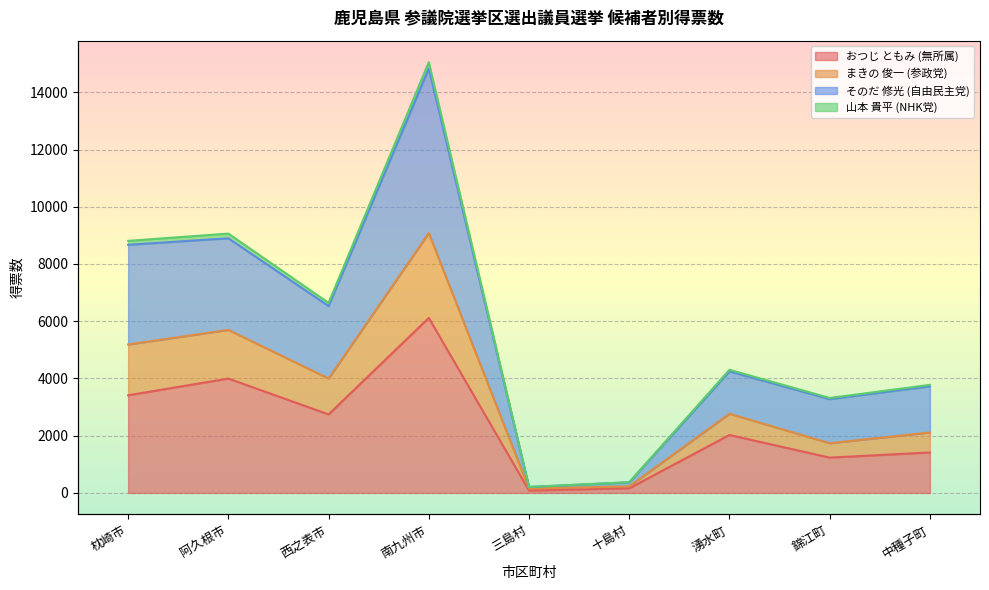

Where is the first local maximum for まきの 俊一 (参政党)?

阿久根市